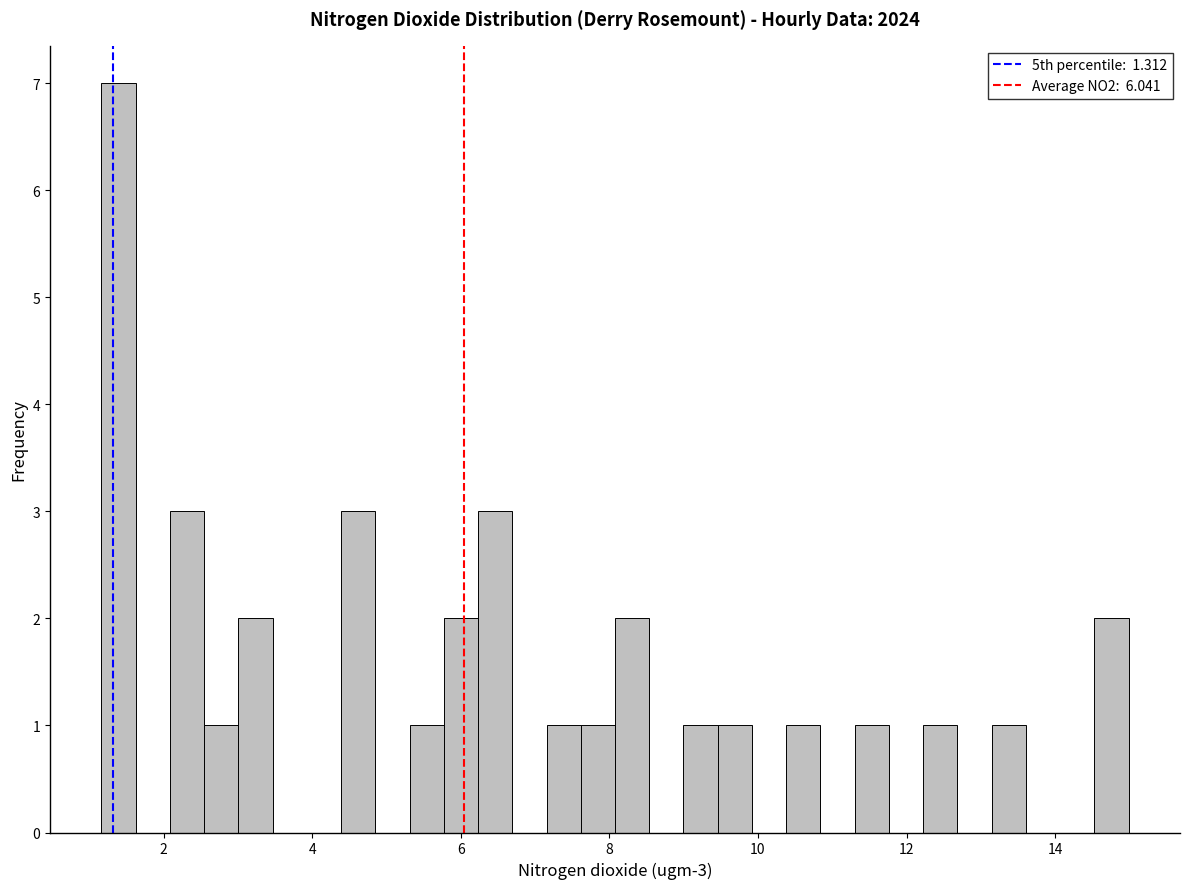

Around what value on the x-axis is the tallest bar? Give the approximate position of its centre, as read against the axis.

1.4